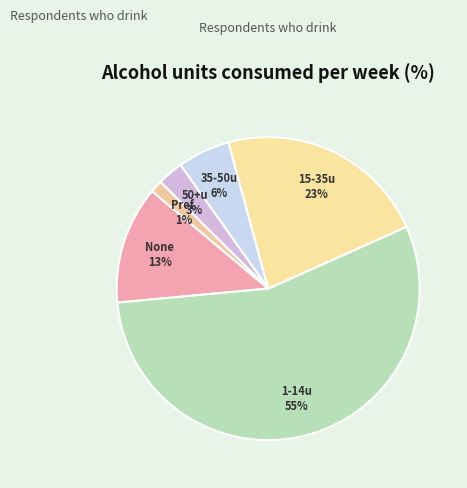

Which slice represents more than half of the pie?

1-14 units